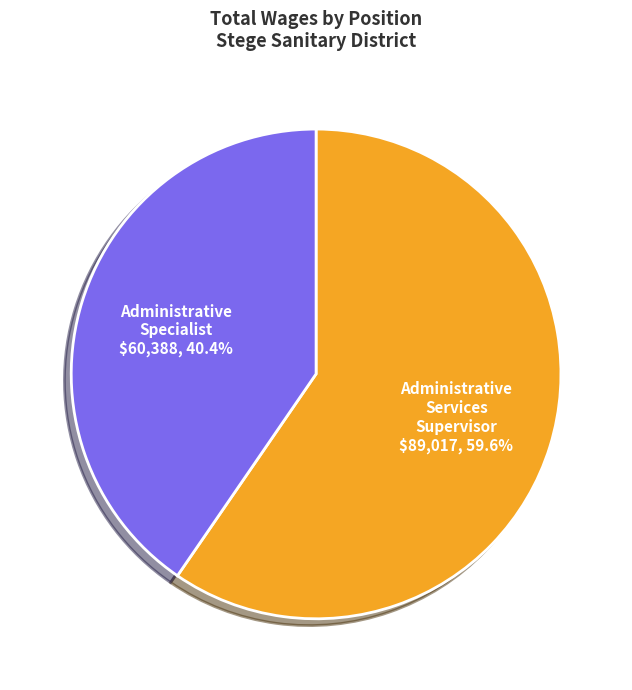

Is the sum of Administrative Specialist and Administrative Services Supervisor greater than half?

Yes